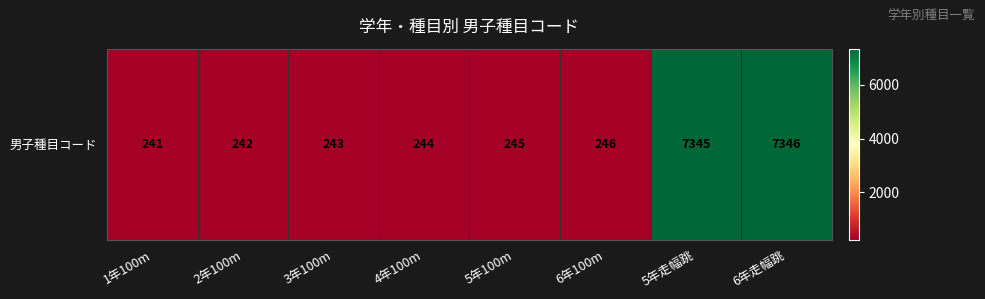

Where is the data nearest to the value 3793?

6年100m